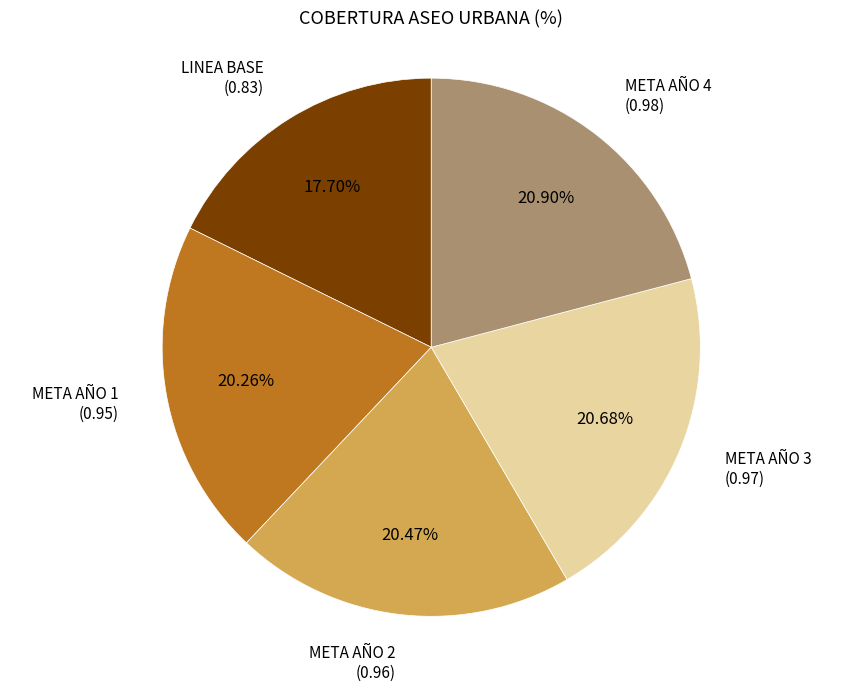

Does any single category account for the majority?

No